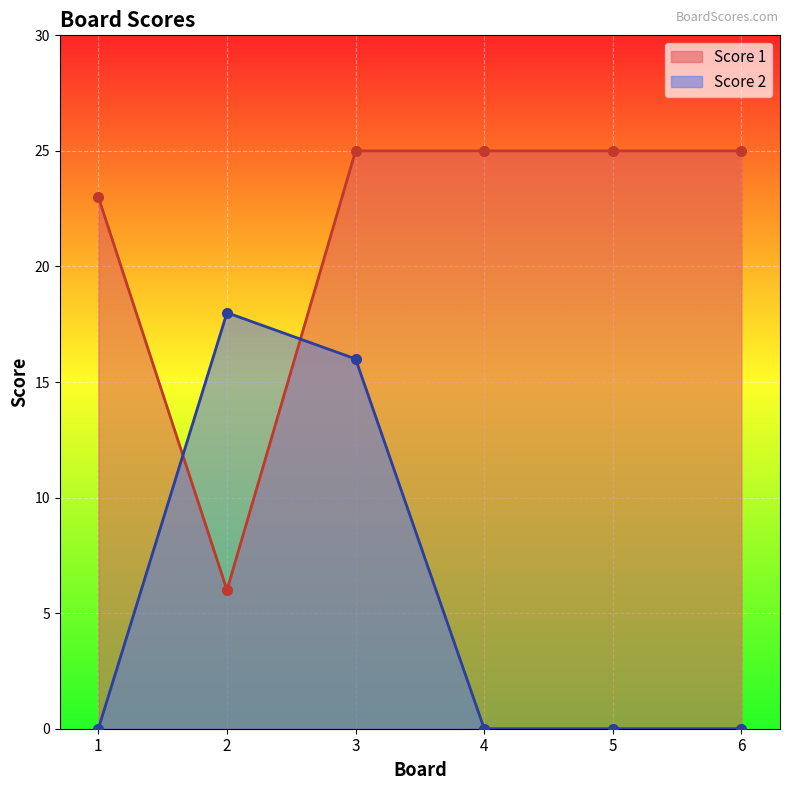

Which has a higher value, 4 or 3?

4